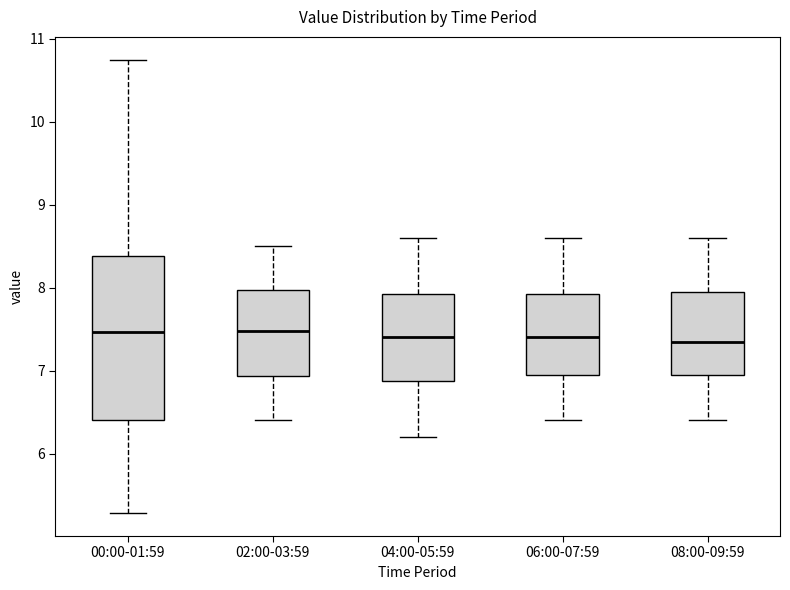

Reading left to right, transcribe this box plot: for each box, give where its median line is, the range the box spans, and where its two whiskers end, as read against the y-axis. The values are not printed on the chart, so give them approximately, as read against the axis.

00:00-01:59: median 7.5, box 6.4 to 8.4, whiskers 5.3 to 10.8
02:00-03:59: median 7.5, box 6.9 to 8.0, whiskers 6.4 to 8.5
04:00-05:59: median 7.4, box 6.9 to 7.9, whiskers 6.2 to 8.6
06:00-07:59: median 7.4, box 7.0 to 7.9, whiskers 6.4 to 8.6
08:00-09:59: median 7.4, box 7.0 to 8.0, whiskers 6.4 to 8.6